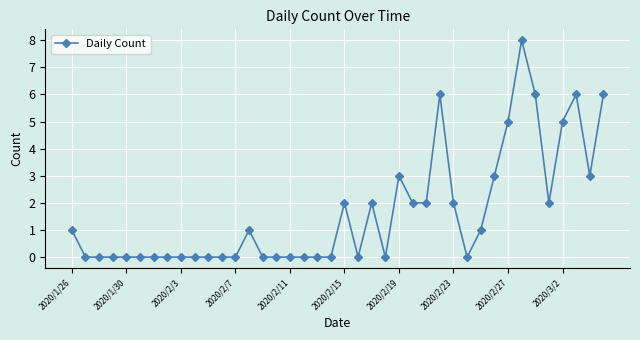

What is the difference between the maximum and minimum values?

8